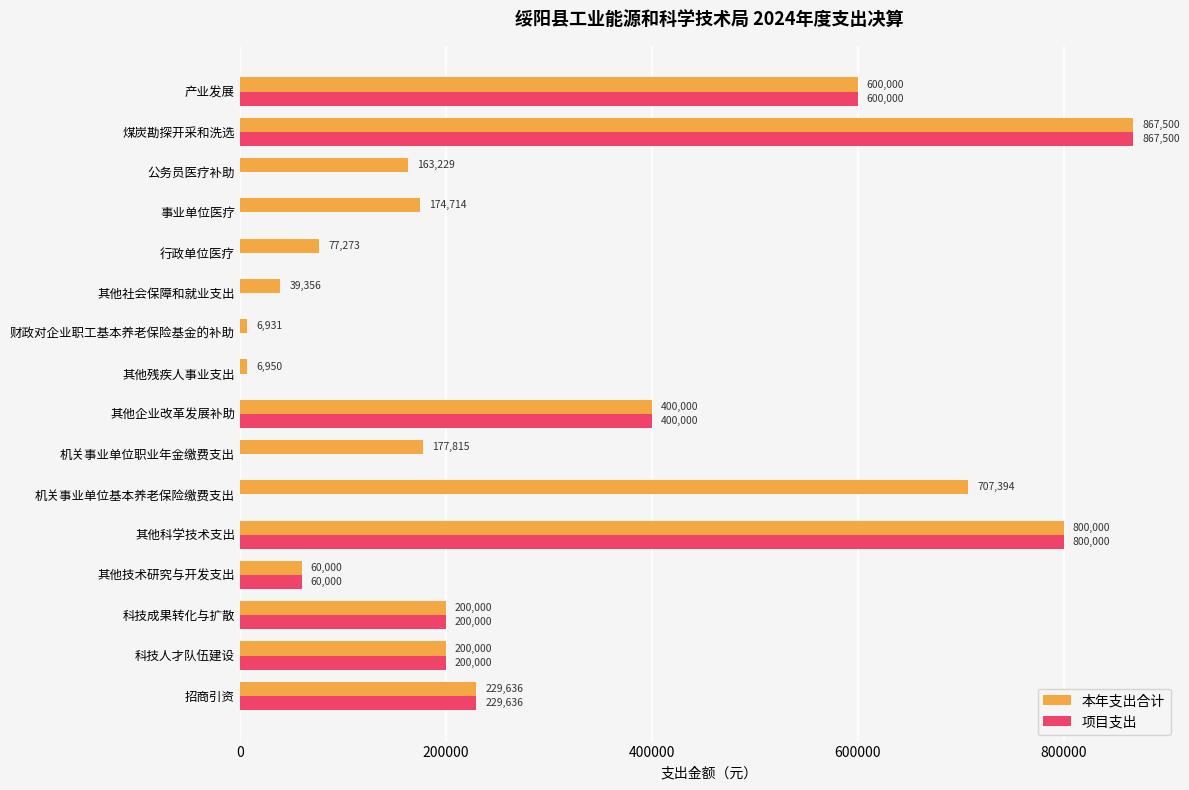

What is the total value across all series at 煤炭勘探开采和洗选?

1735000.0